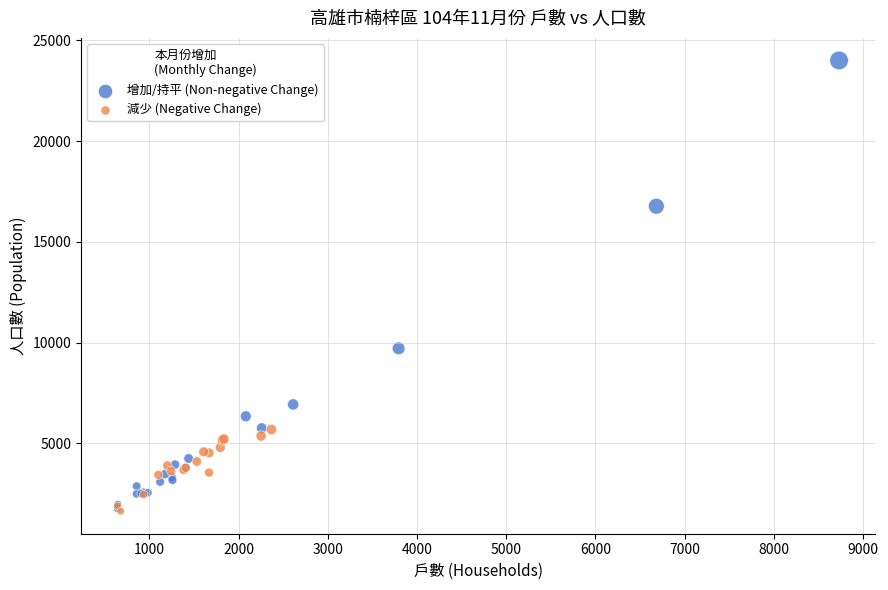

Which series reaches the maximum Y coordinate?

增加/持平 (Non-negative Change)